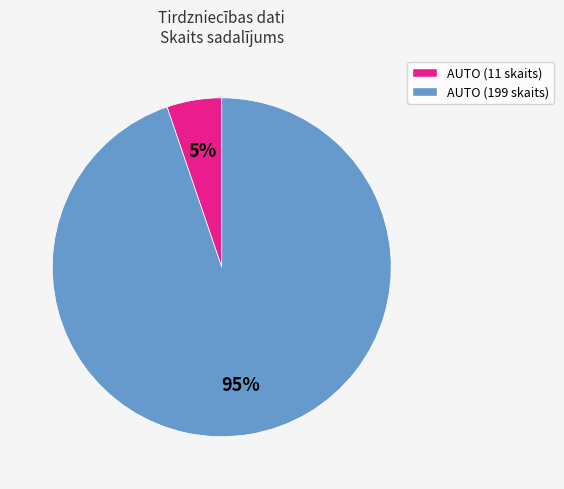

Which category has the smallest portion of the pie?

AUTO (11 skaits)